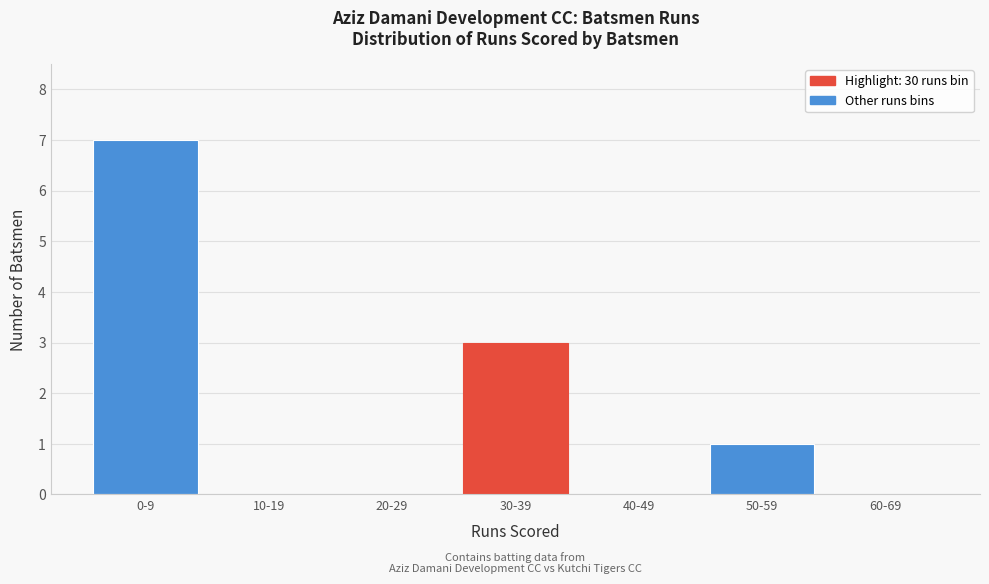

Reading left to right, transcribe all the data shown in this chart.

0-9=7	10-19=0	20-29=0	30-39=3	40-49=0	50-59=1	60-69=0